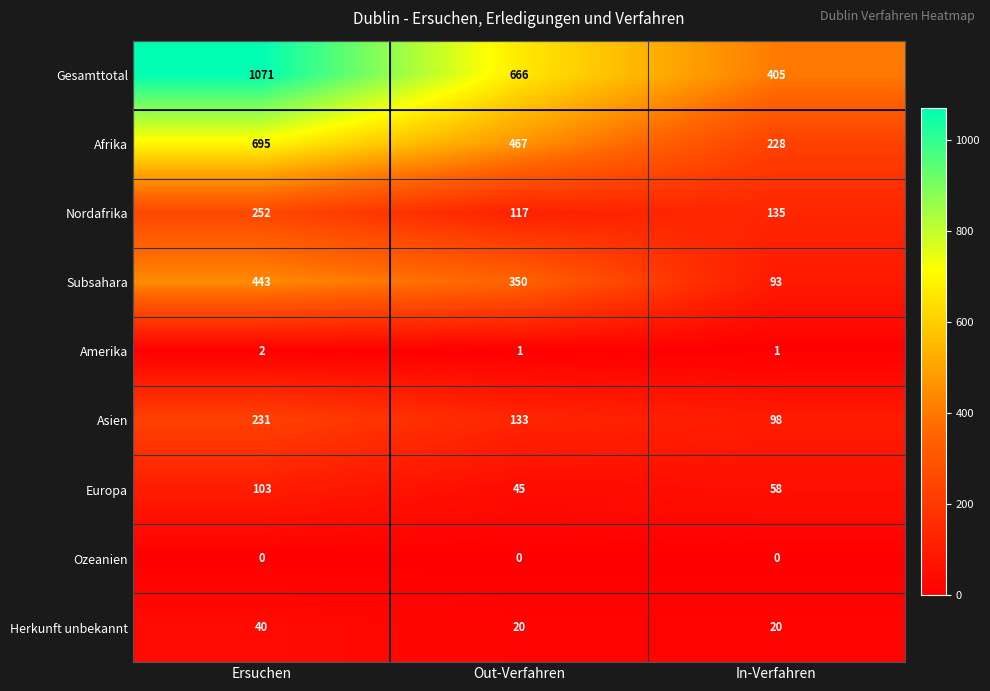

Which series changed the most between Ersuchen and In-Verfahren?

Gesamttotal